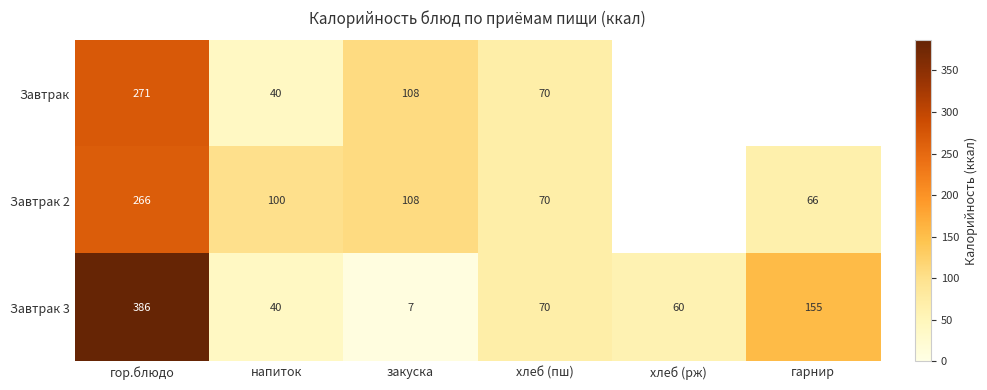

What is the sum of the Завтрак 3 values at напиток and хлеб (рж)?

100